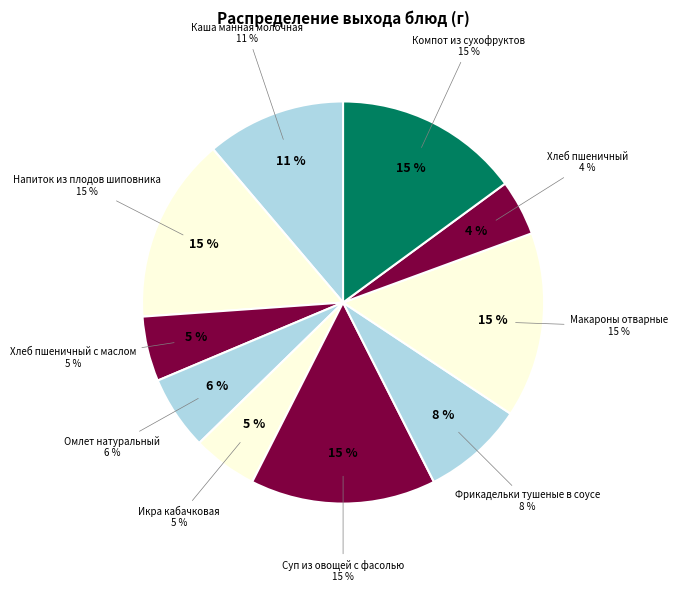

To the nearest percent, what portion does Каша манная молочная represent?

11%